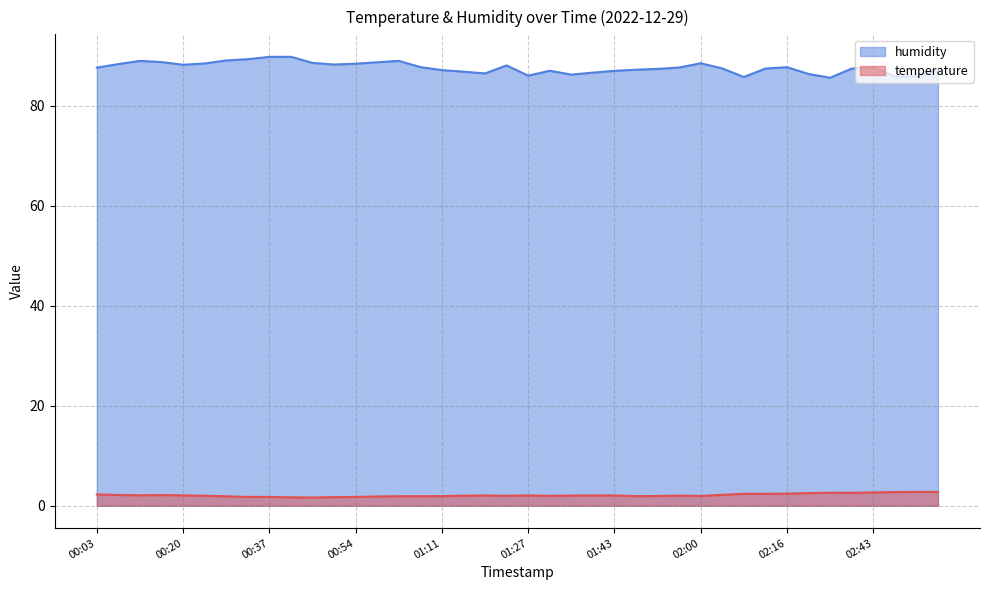

True or false: temperature and humidity intersect in this chart.

False